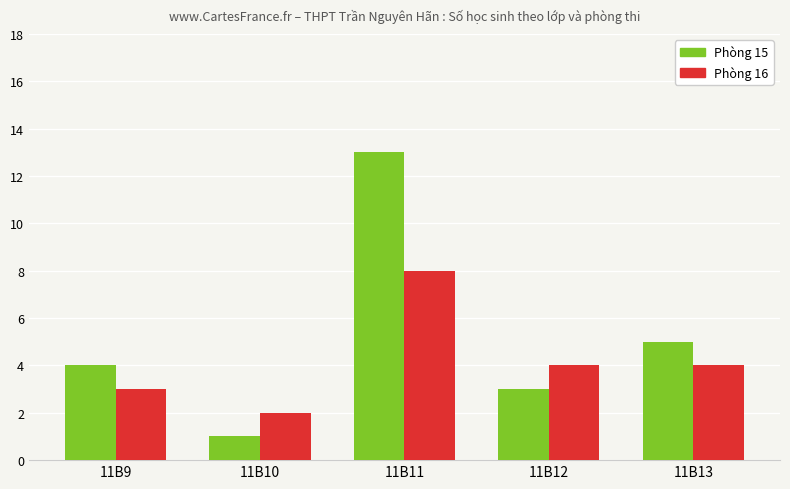

What is the lowest value of the Phòng 15 series?

1